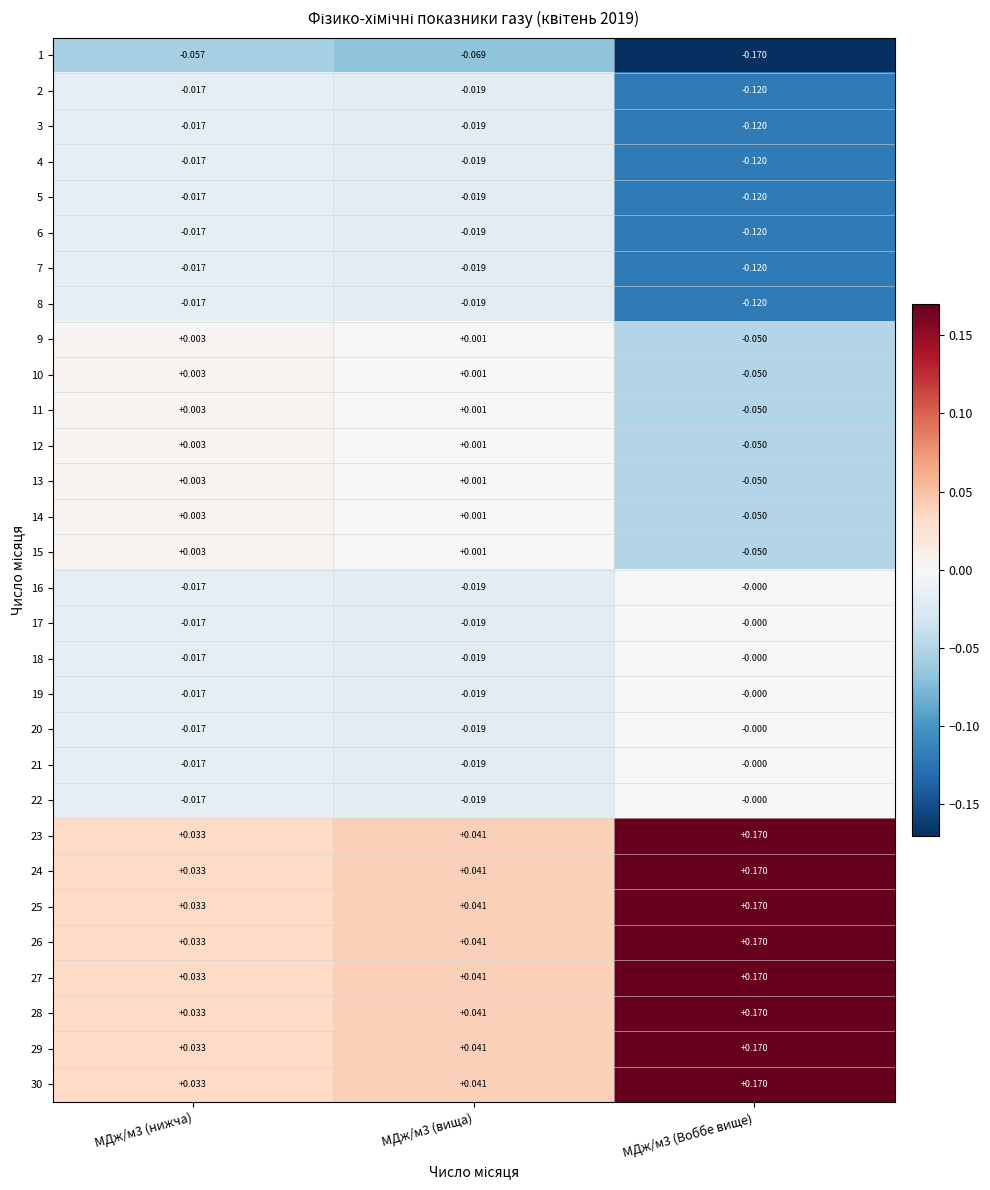

Is the value of 21 at МДж/м3 (вища) greater than the value of 4 at МДж/м3 (нижча)?

No